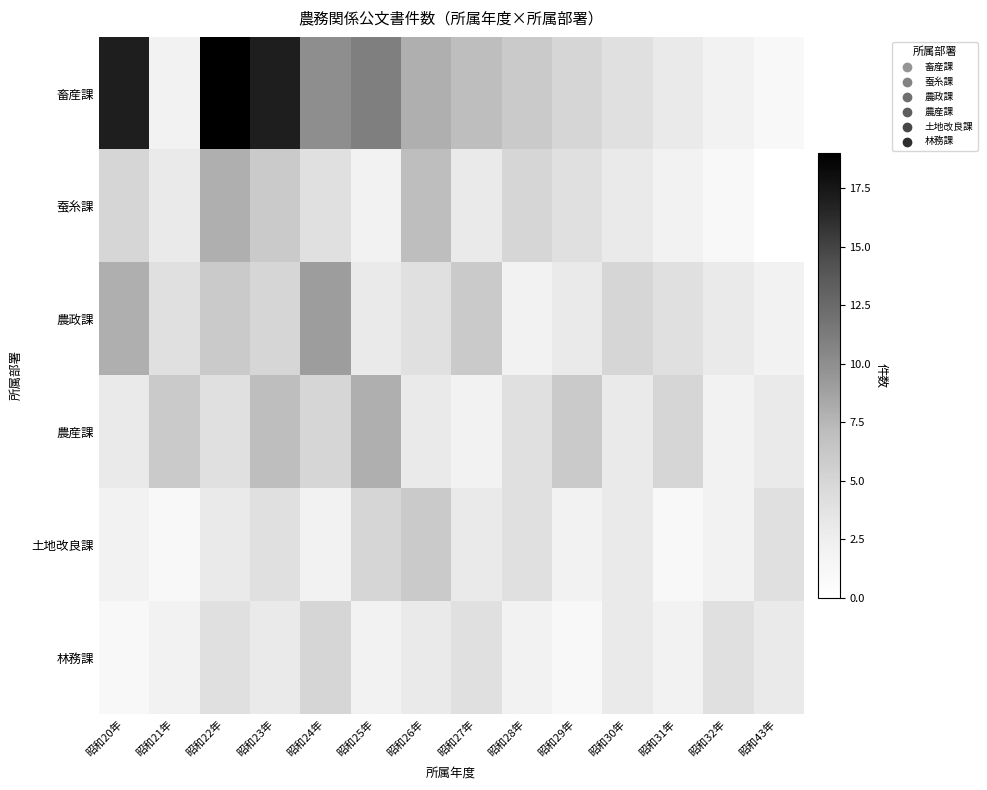

How many distinct data groups are displayed?

6